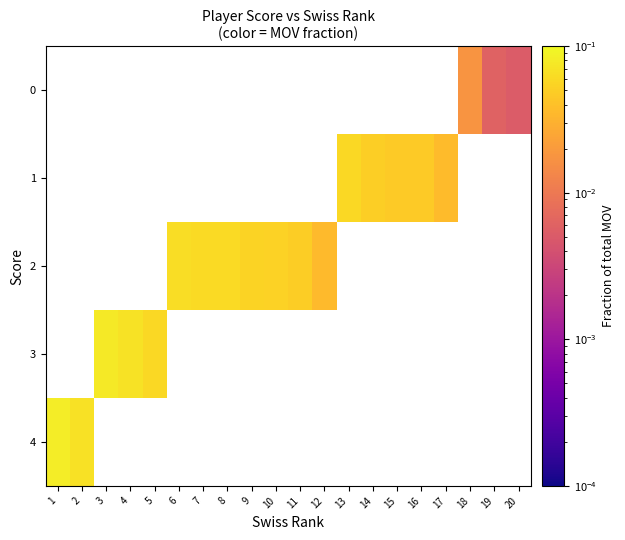

What is the greatest value displayed?

0.1